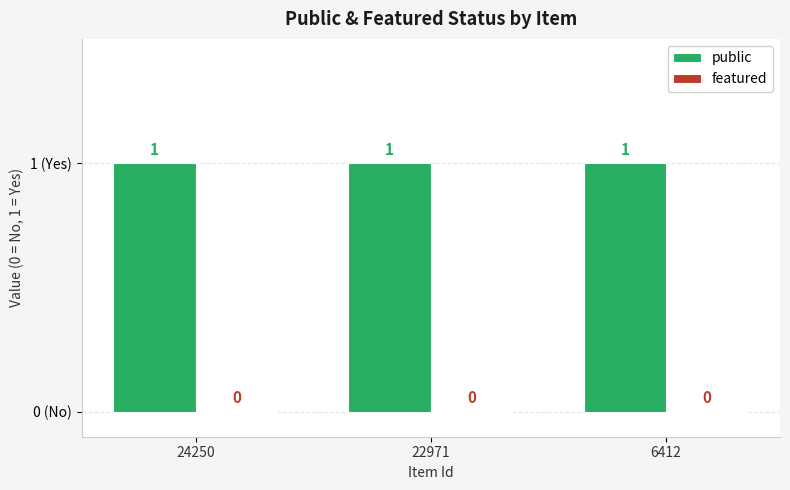

Rank the series at 6412 from highest to lowest value.

public, featured